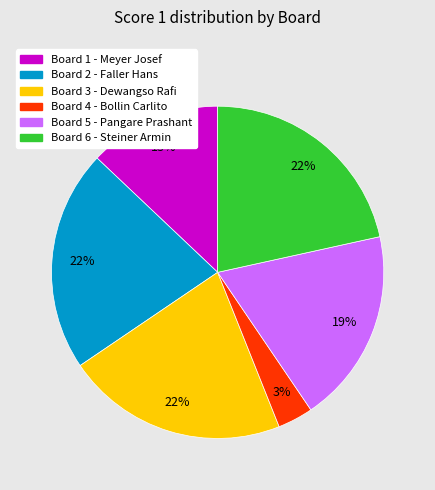

To the nearest percent, what portion does Board 6 - Steiner Armin represent?

22%